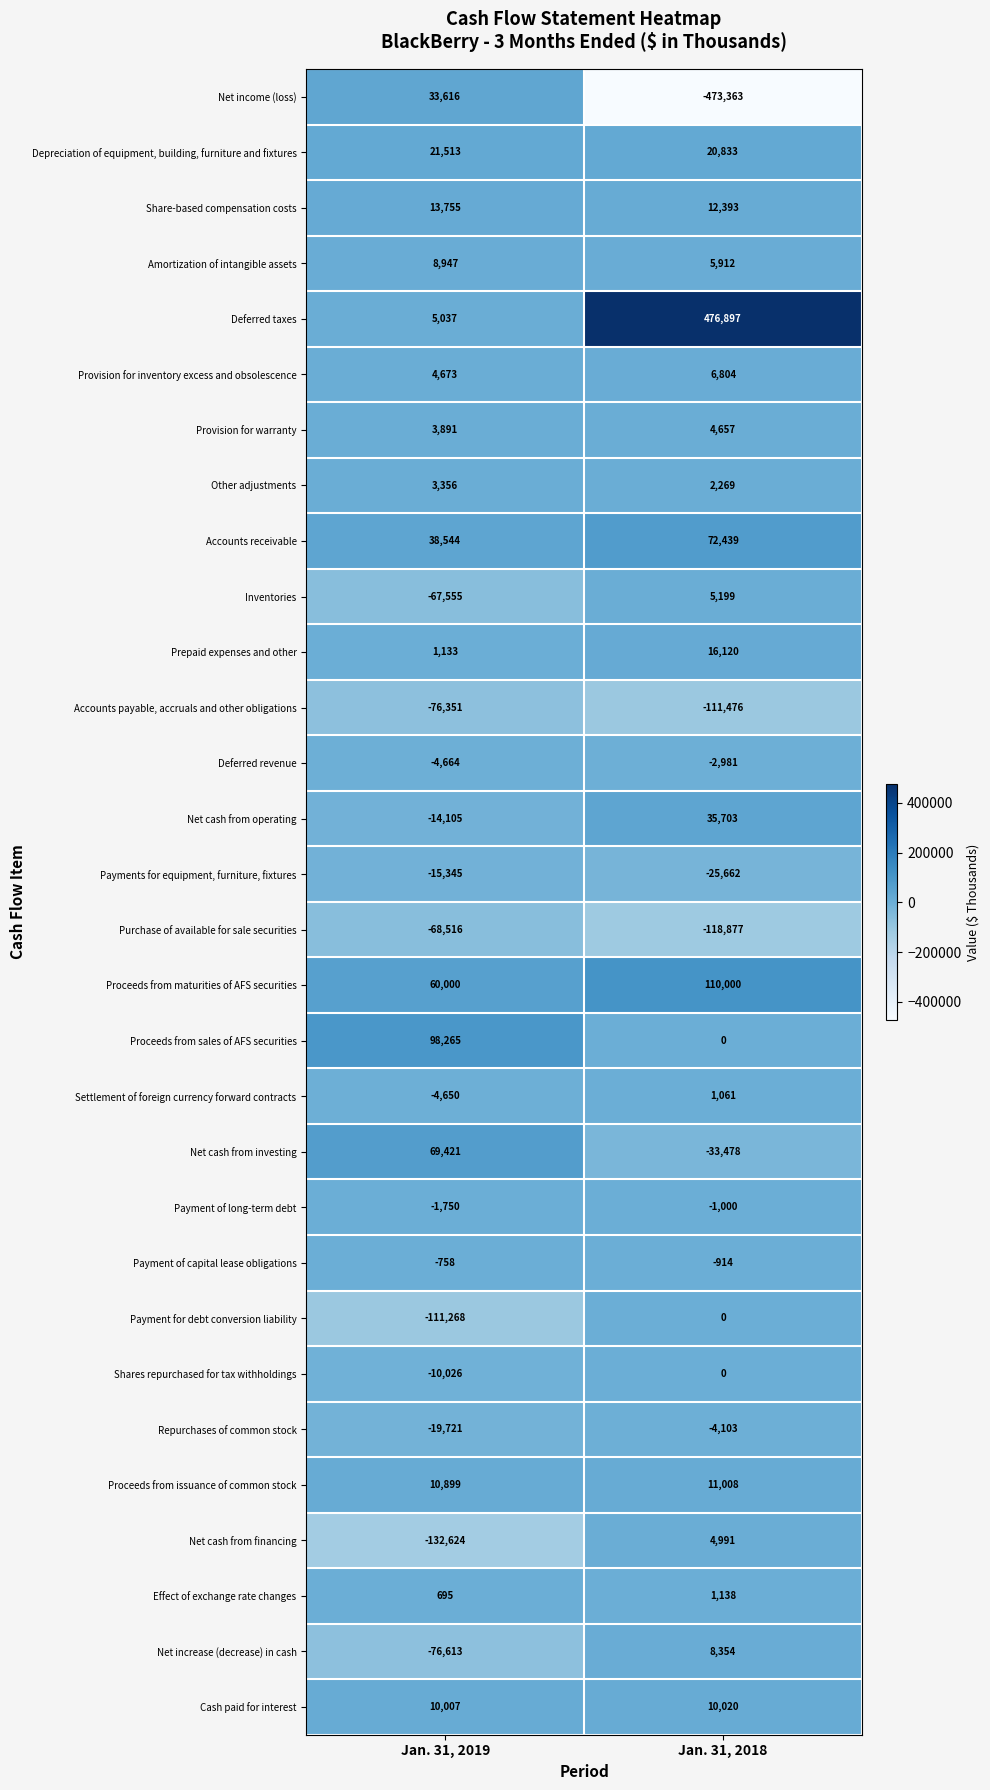

Read the Payment of long-term debt value at Jan. 31, 2018.

-1000